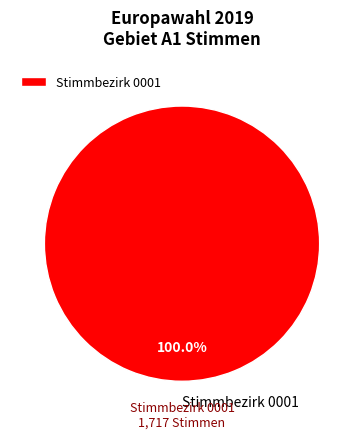

Does Stimmbezirk 0001 account for over 50% of the chart?

Yes